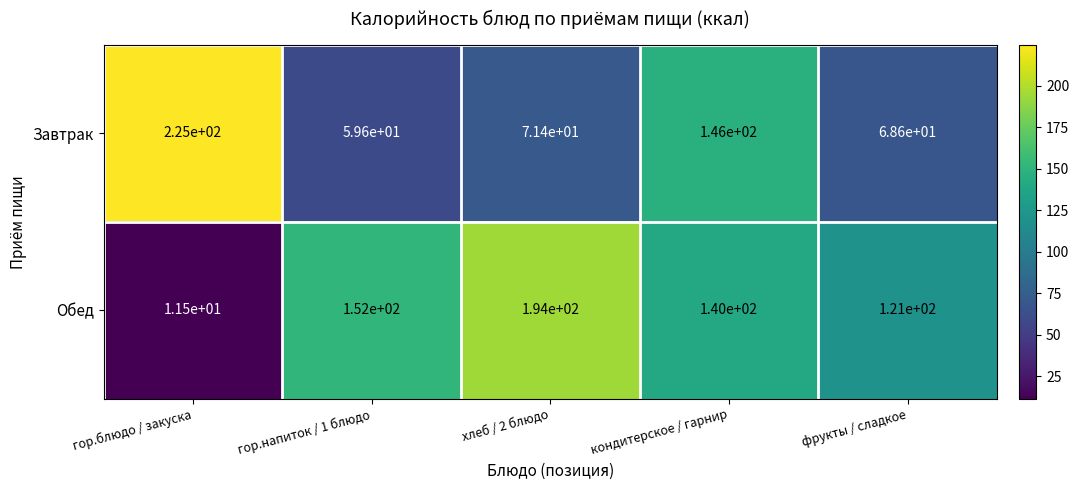

What is the total value across all series at гор.блюдо / закуска?

236.5